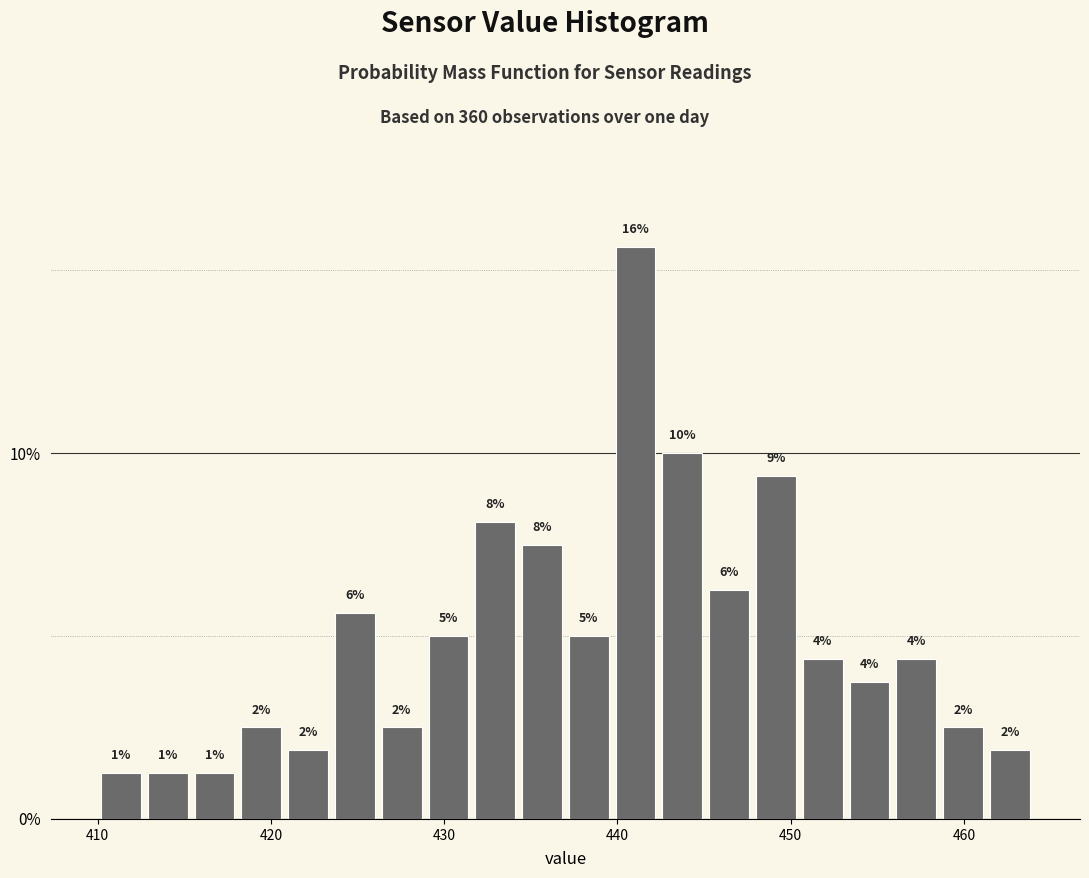

Around what value on the x-axis is the tallest bar? Give the approximate position of its centre, as read against the axis.

441